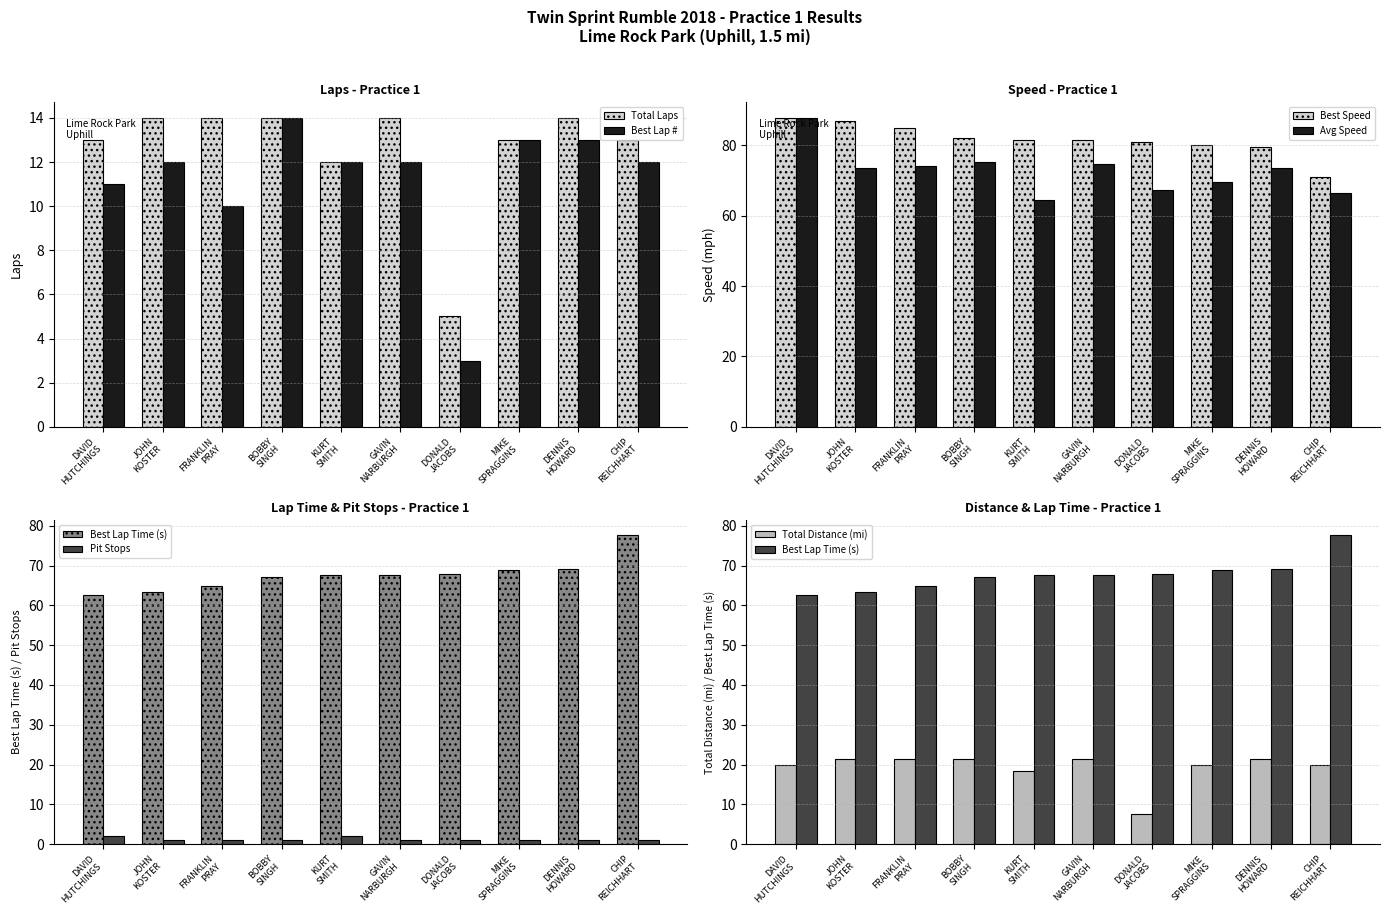

Are the bars grouped side by side (vs. stacked)?

Yes